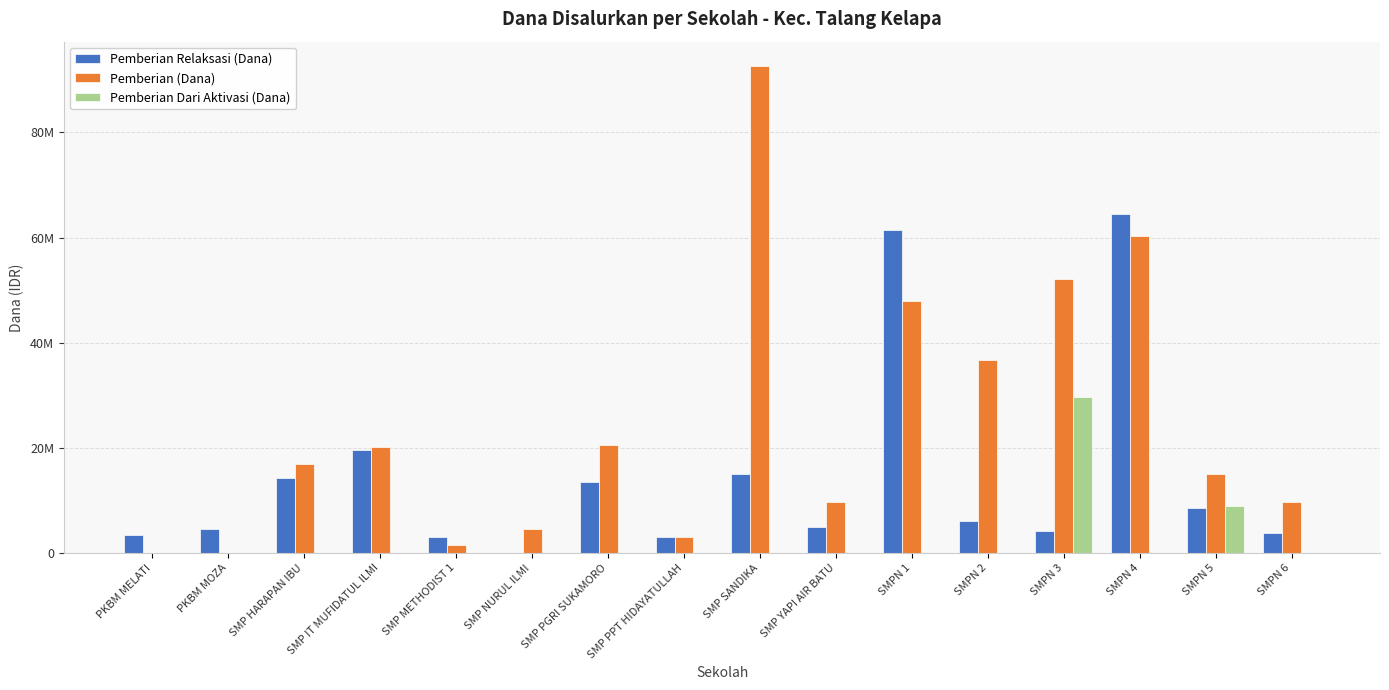

Reading left to right, extract all data points from this chart.

Pemberian Relaksasi (Dana): PKBM MELATI=3375000	PKBM MOZA=4500000	SMP HARAPAN IBU=14250000	SMP IT MUFIDATUL ILMI=19500000	SMP METHODIST 1=3000000	SMP NURUL ILMI=0	SMP PGRI SUKAMORO=13500000	SMP PPT HIDAYATULLAH=3000000	SMP SANDIKA=15000000	SMP YAPI AIR BATU=4875000	SMPN 1=61500000	SMPN 2=6000000	SMPN 3=4125000	SMPN 4=64500000	SMPN 5=8625000	SMPN 6=3750000
Pemberian (Dana): PKBM MELATI=0	PKBM MOZA=0	SMP HARAPAN IBU=16875000	SMP IT MUFIDATUL ILMI=20250000	SMP METHODIST 1=1500000	SMP NURUL ILMI=4500000	SMP PGRI SUKAMORO=20625000	SMP PPT HIDAYATULLAH=3000000	SMP SANDIKA=92625000	SMP YAPI AIR BATU=9750000	SMPN 1=48000000	SMPN 2=36750000	SMPN 3=52125000	SMPN 4=60375000	SMPN 5=15000000	SMPN 6=9750000
Pemberian Dari Aktivasi (Dana): PKBM MELATI=0	PKBM MOZA=0	SMP HARAPAN IBU=0	SMP IT MUFIDATUL ILMI=0	SMP METHODIST 1=0	SMP NURUL ILMI=0	SMP PGRI SUKAMORO=0	SMP PPT HIDAYATULLAH=0	SMP SANDIKA=0	SMP YAPI AIR BATU=0	SMPN 1=0	SMPN 2=0	SMPN 3=29625000	SMPN 4=0	SMPN 5=9000000	SMPN 6=0